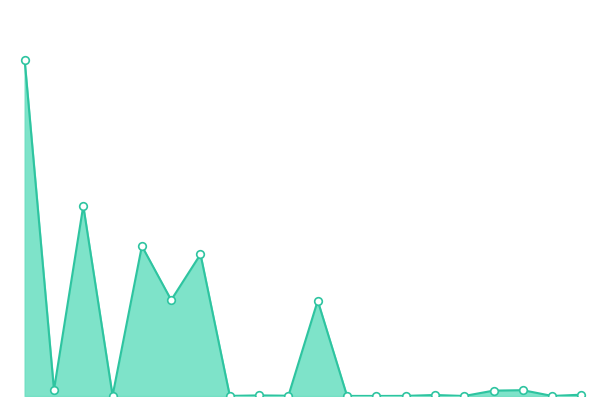

Does the chart have visible grid lines?

No